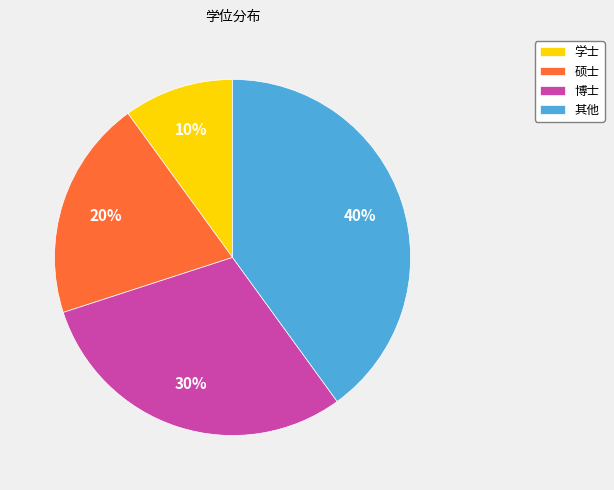

To the nearest percent, what is the difference between the largest and smallest slice percentages?

30%